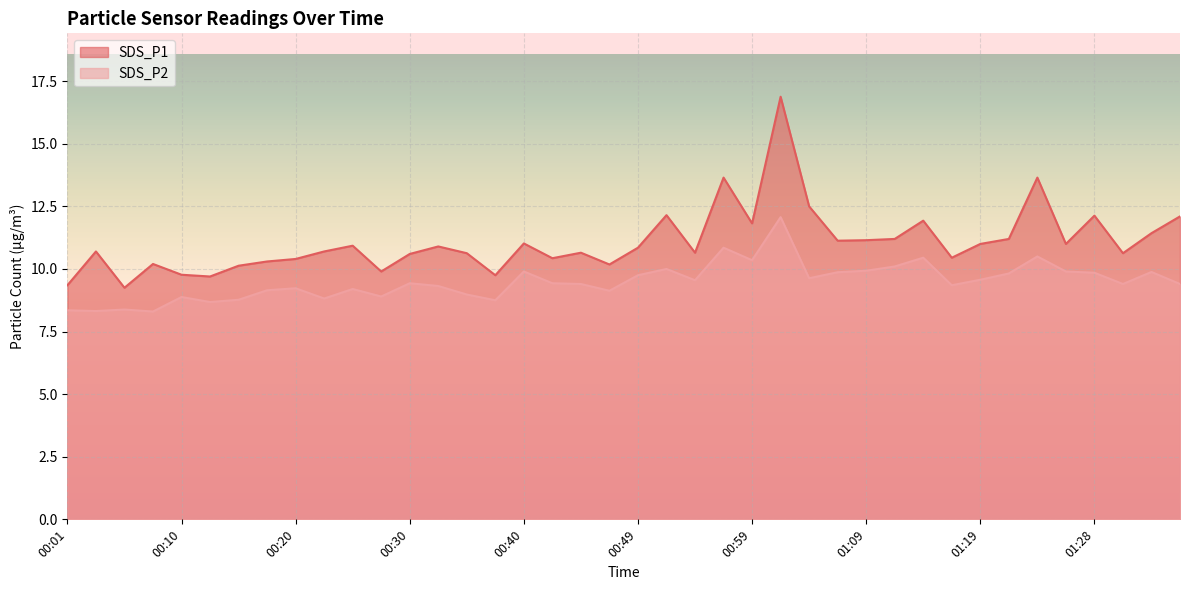

True or false: SDS_P2 has a value of 8.8 at 00:37.

True